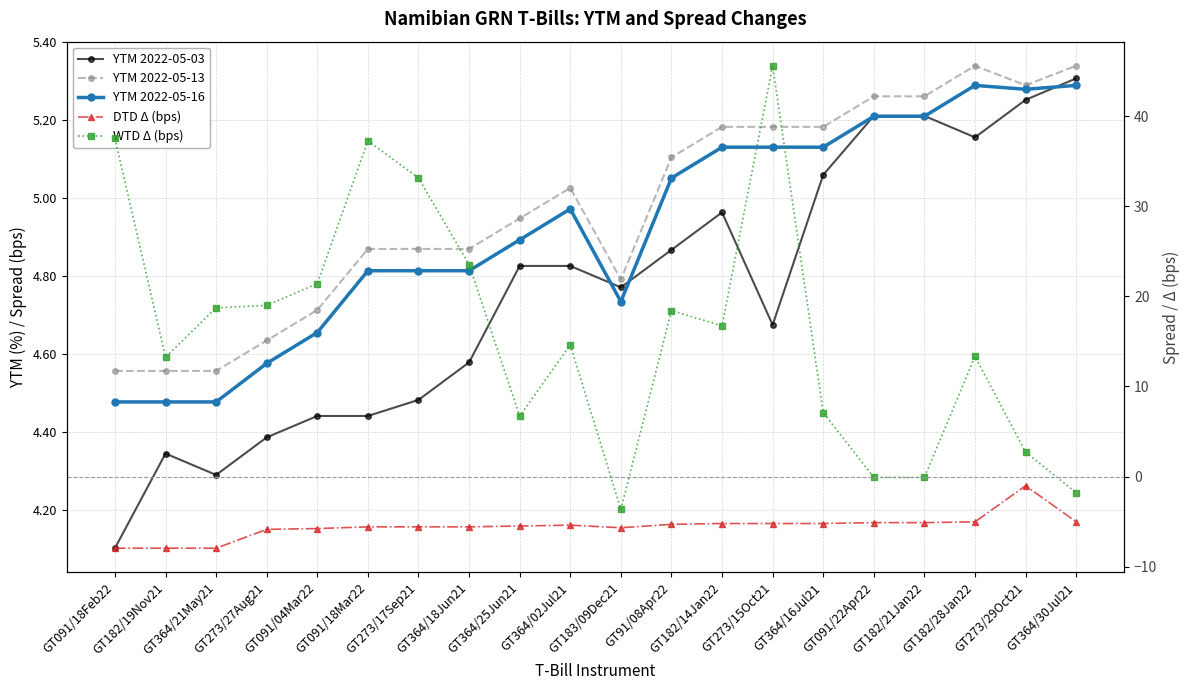

Is it true that DTD Δ (bps) equals -7.9 at GT091/22Apr22?

False